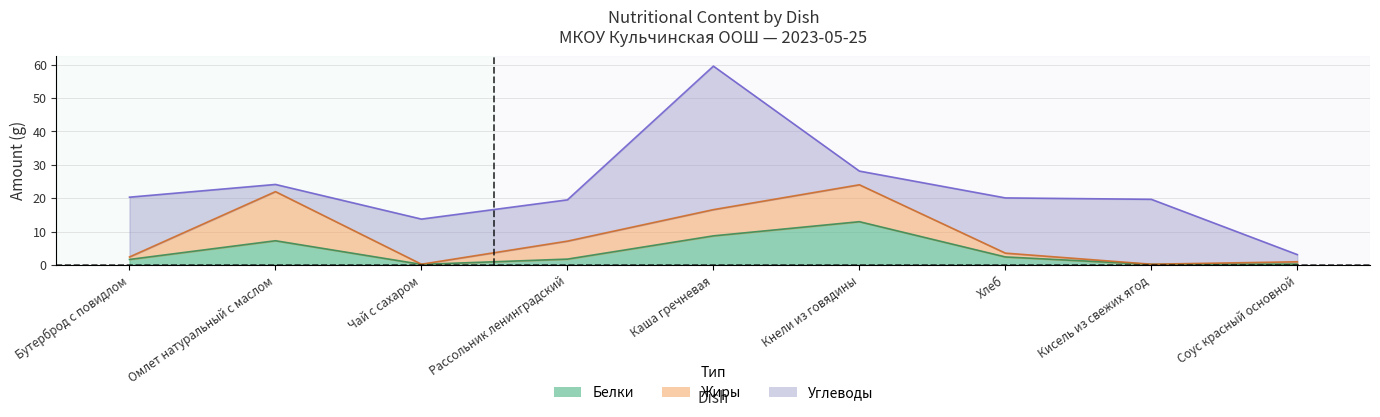

What is the label of the 8th point from the left?

Кисель из свежих ягод